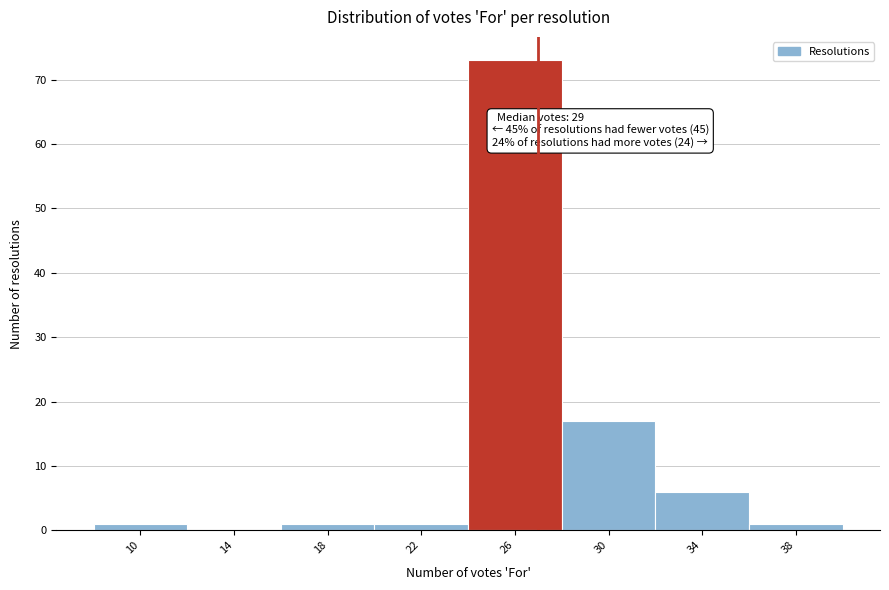

Reading left to right, list all the values displayed in this chart.

10=1	14=0	18=1	22=1	26=73	30=17	34=6	38=1